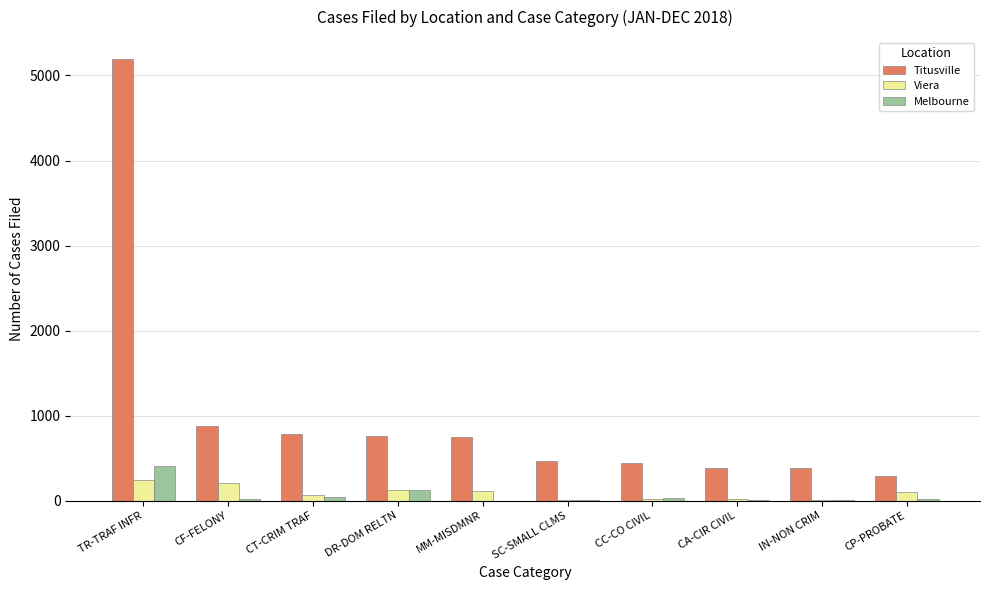

Which category has the highest value in the Titusville series?

TR-TRAF INFR